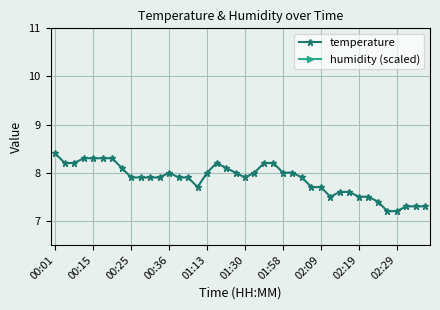

True or false: humidity (scaled) and temperature intersect in this chart.

False